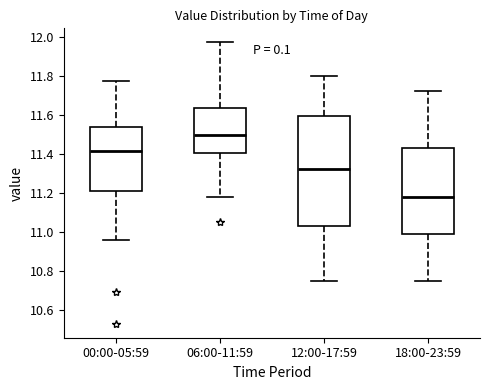

Reading left to right, transcribe this box plot: for each box, give where its median line is, the range the box spans, and where its two whiskers end, as read against the y-axis. The values are not printed on the chart, so give them approximately, as read against the axis.

00:00-05:59: median 11.42, box 11.22 to 11.54, whiskers 10.96 to 11.78
06:00-11:59: median 11.50, box 11.40 to 11.64, whiskers 11.18 to 11.98
12:00-17:59: median 11.32, box 11.04 to 11.60, whiskers 10.76 to 11.80
18:00-23:59: median 11.18, box 10.98 to 11.42, whiskers 10.76 to 11.72